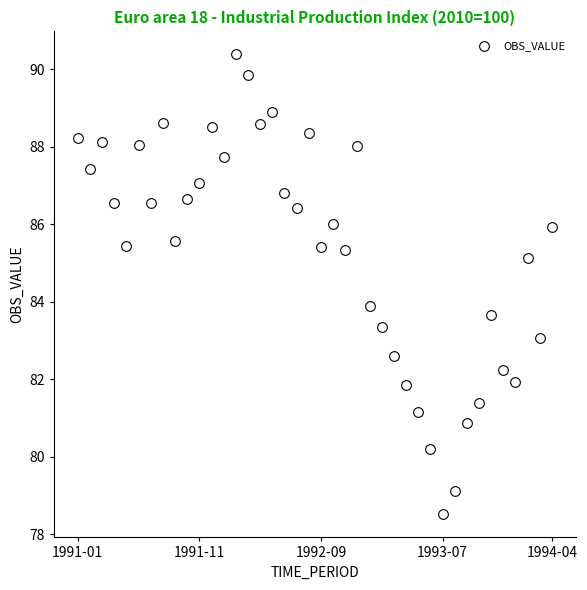

What is the range of Y values (max minus min)?

11.9